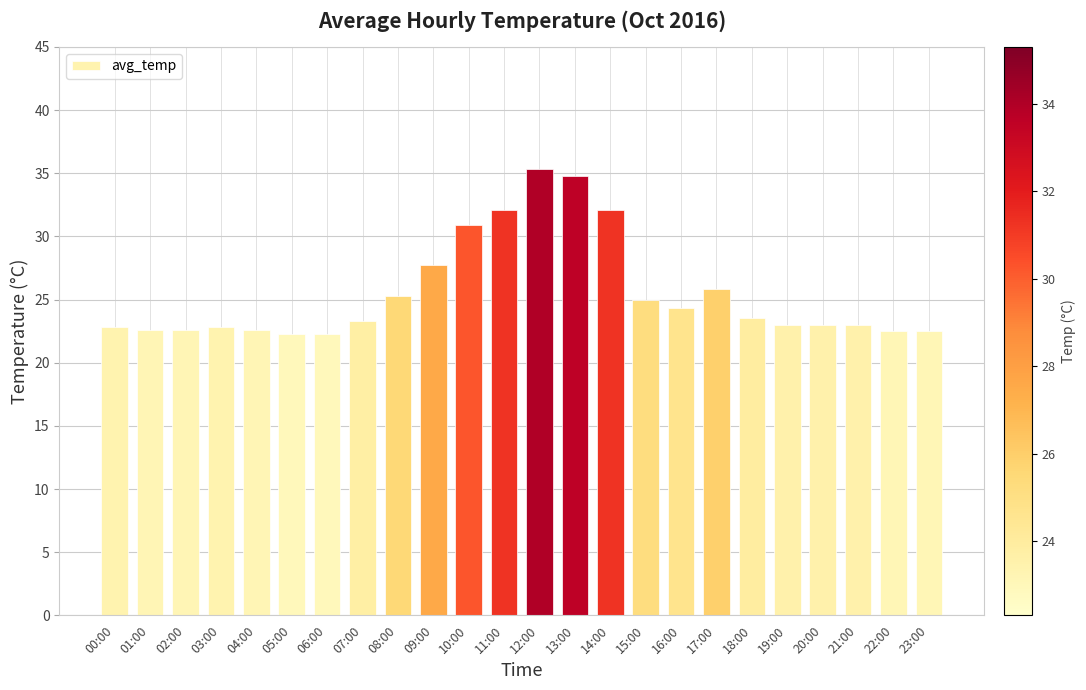

What is the sum of the values at 10:00 and 03:00?

53.7